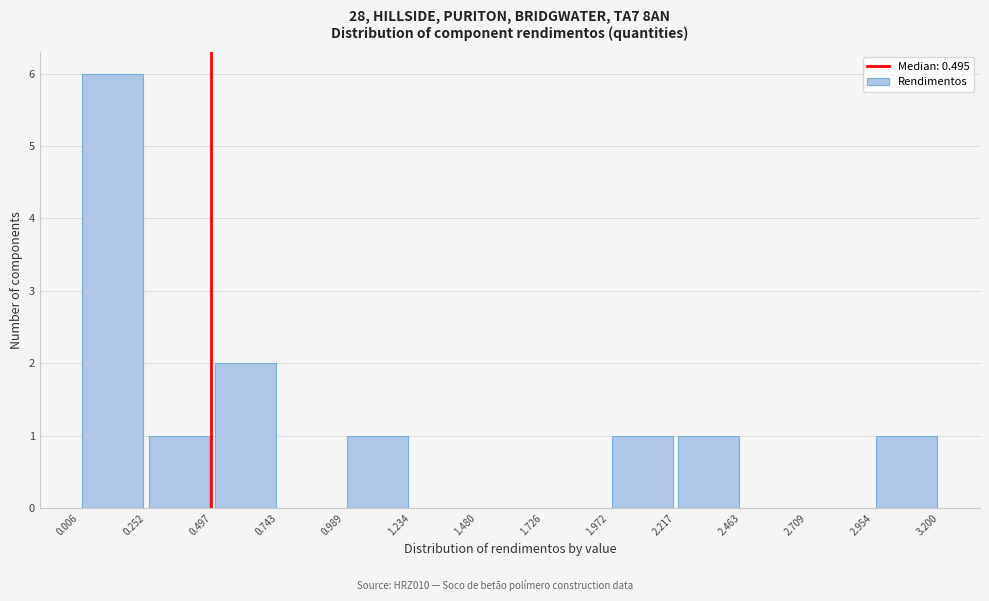

Reading left to right, transcribe this chart: for each bar, give the range it covers on the x-axis and its height. The values are not printed on the chart, so give them approximately, as read against the axis.

0.006 to 0.252: 6
0.252 to 0.497: 1
0.497 to 0.743: 2
0.743 to 0.989: 0
0.989 to 1.234: 1
1.234 to 1.480: 0
1.480 to 1.726: 0
1.726 to 1.972: 0
1.972 to 2.217: 1
2.217 to 2.463: 1
2.463 to 2.709: 0
2.709 to 2.954: 0
2.954 to 3.200: 1